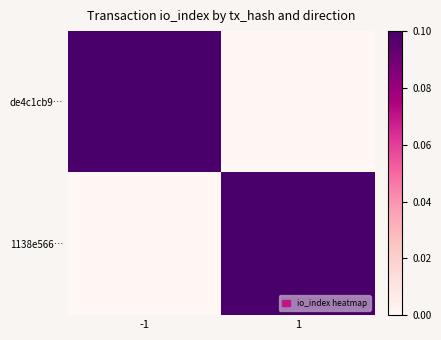

At 1, list the series in order from smallest to largest.

de4c1cb9…, 1138e566…